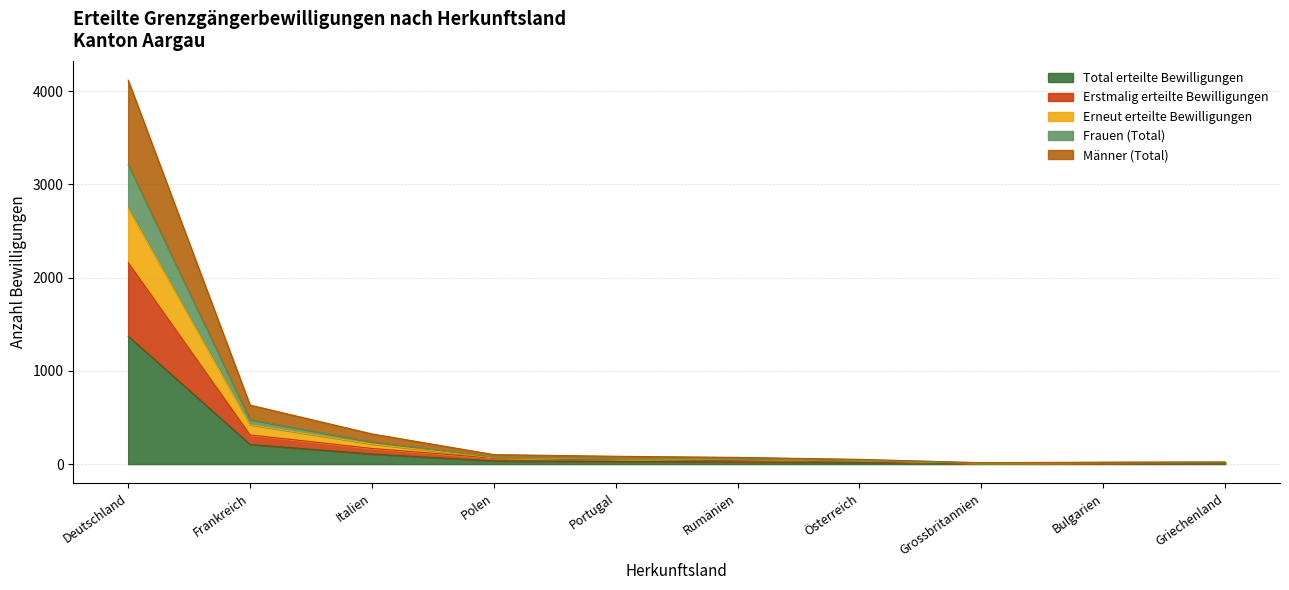

Which category has the highest value in the Total erteilte Bewilligungen series?

Deutschland